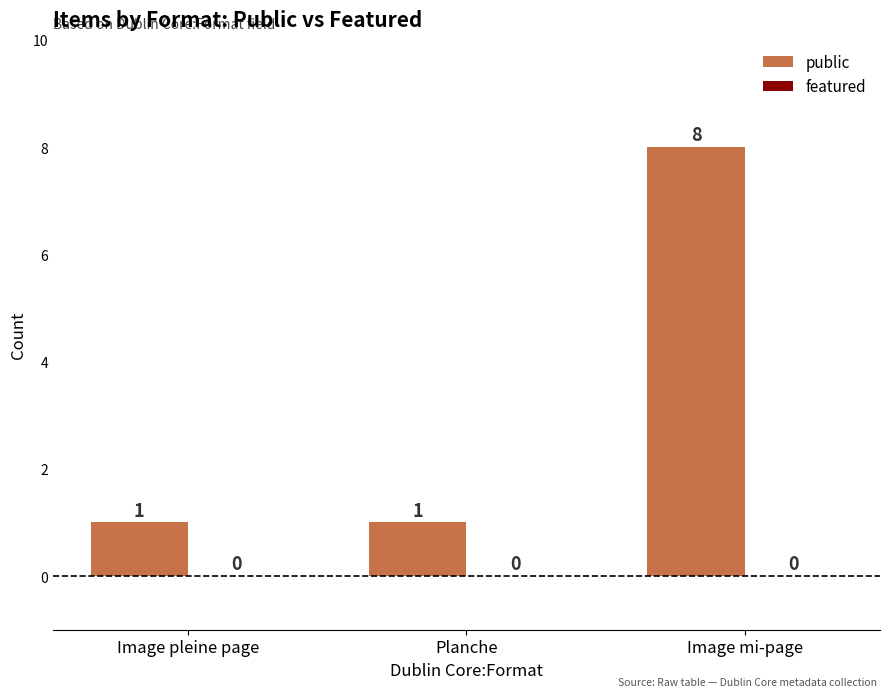

Count the values in the range 1 to 8.

3